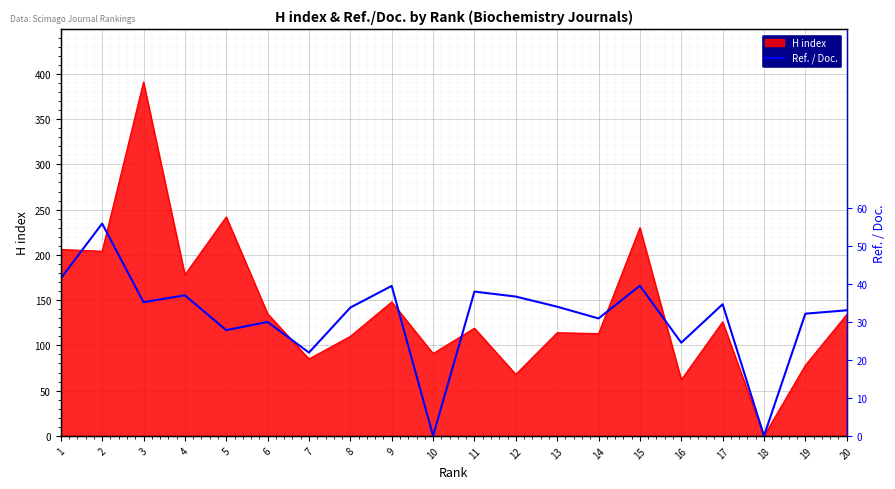

Is it true that the value at 16 is 102.9?

True